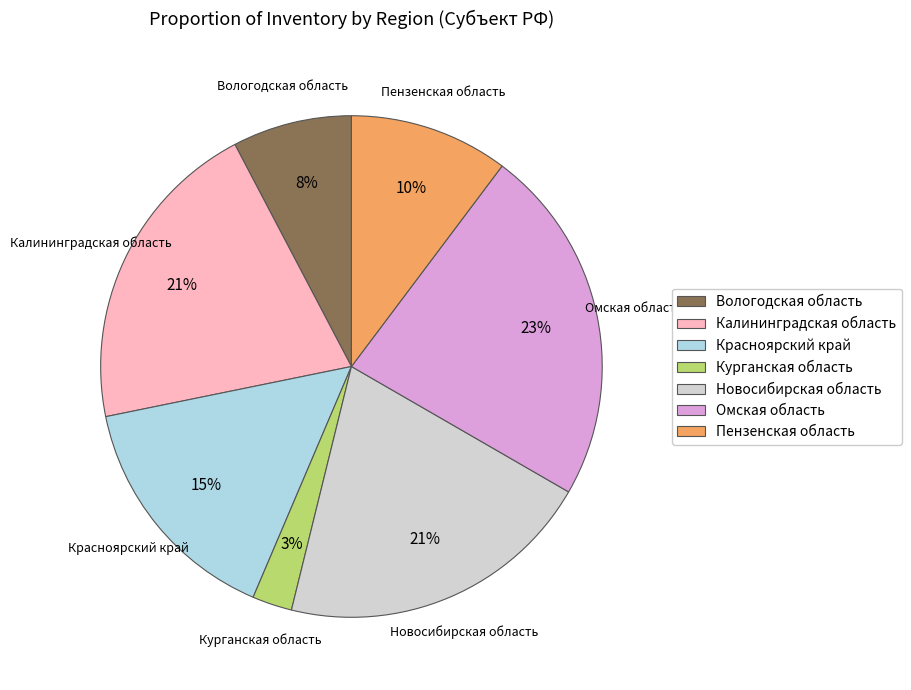

Which category has the smallest portion of the pie?

Курганская область